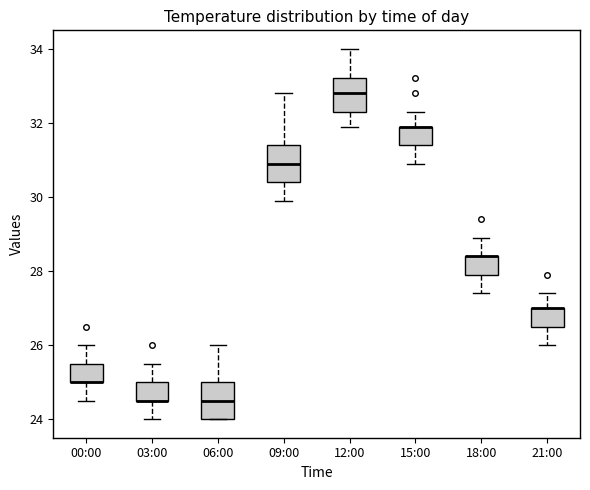

Reading left to right, read every box against the y-axis: the position of its median line, the range the box covers, and the ends of its whiskers. The values are not printed on the chart, so give them approximately, as read against the axis.

00:00: median 25.0 (drawn on the box's lower edge), box 25.0 to 25.6, whiskers 24.6 to 26.0
03:00: median 24.6 (drawn on the box's lower edge), box 24.6 to 25.0, whiskers 24.0 to 25.6
06:00: median 24.6, box 24.0 to 25.0, whiskers 24.0 to 26.0
09:00: median 31.0, box 30.4 to 31.4, whiskers 30.0 to 32.8
12:00: median 32.8, box 32.4 to 33.2, whiskers 32.0 to 34.0
15:00: median 32.0 (drawn on the box's upper edge), box 31.4 to 32.0, whiskers 31.0 to 32.4
18:00: median 28.4 (drawn on the box's upper edge), box 28.0 to 28.4, whiskers 27.4 to 29.0
21:00: median 27.0 (drawn on the box's upper edge), box 26.6 to 27.0, whiskers 26.0 to 27.4